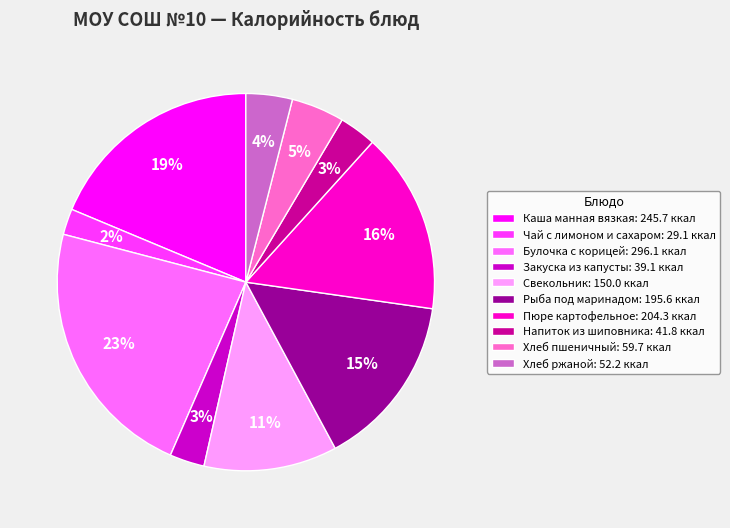

Is there a majority slice in this chart?

No